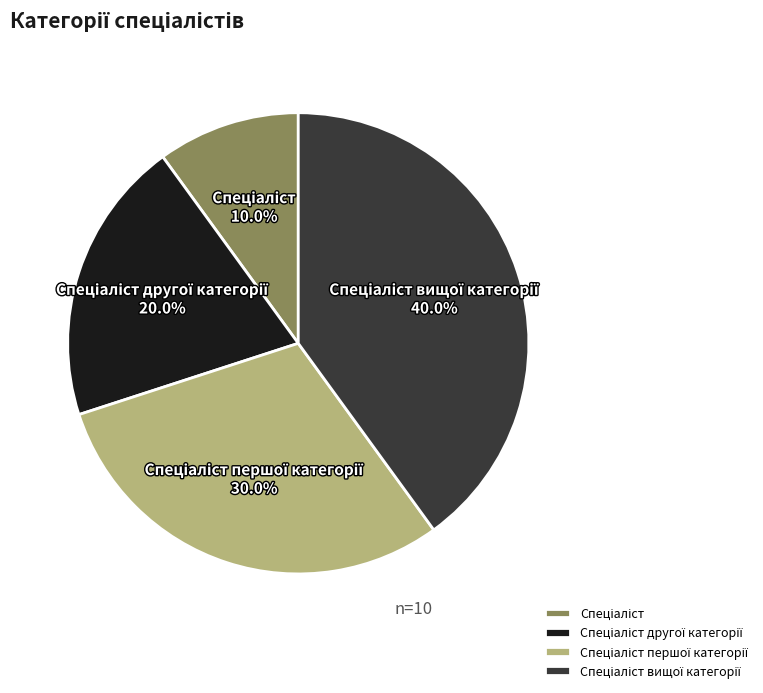

Does any single category account for the majority?

No